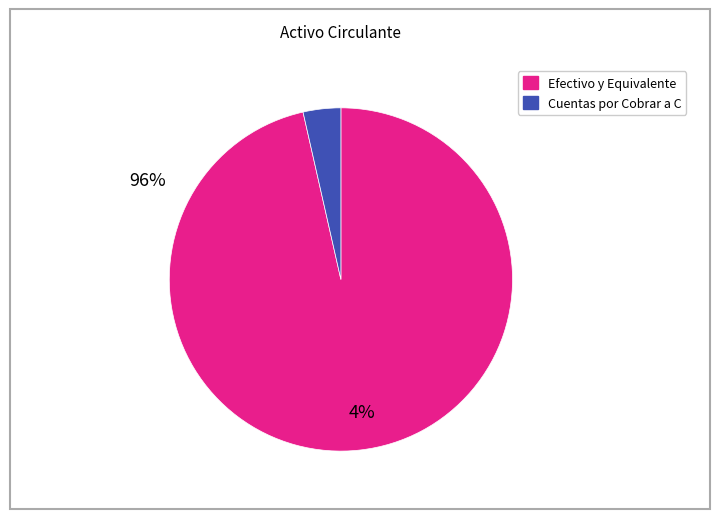

How many segments does this pie chart have?

2